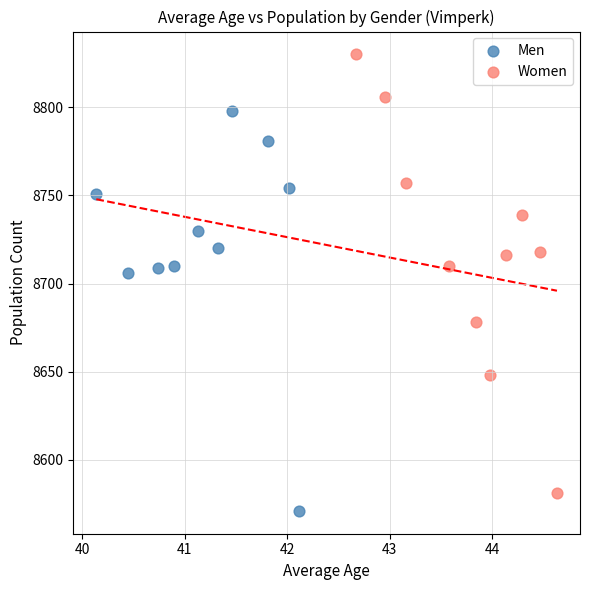

Which series has the widest spread of Y values?

Women